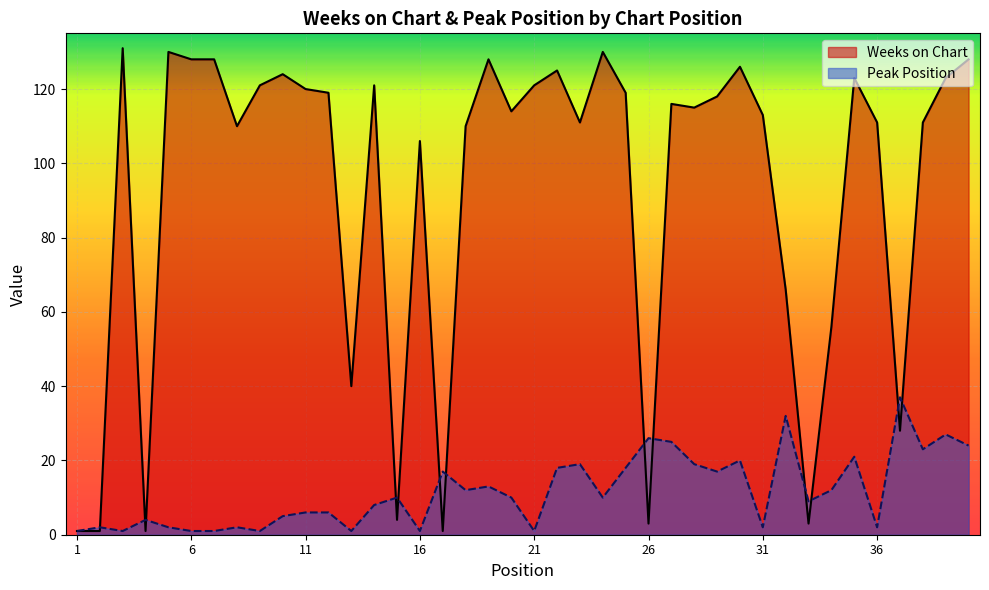

What is the difference between the second highest and second lowest values in the Peak Position series?

31